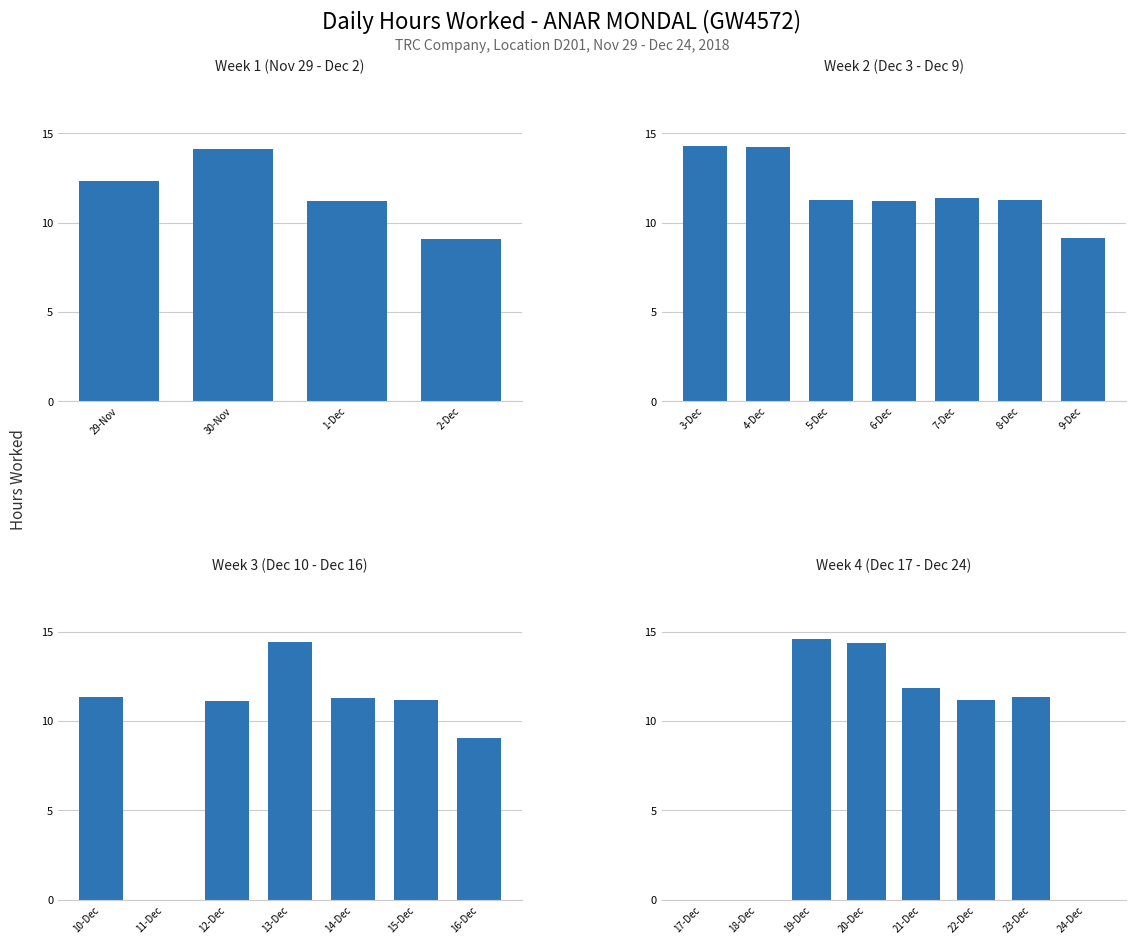

Does the chart contain any negative values?

No